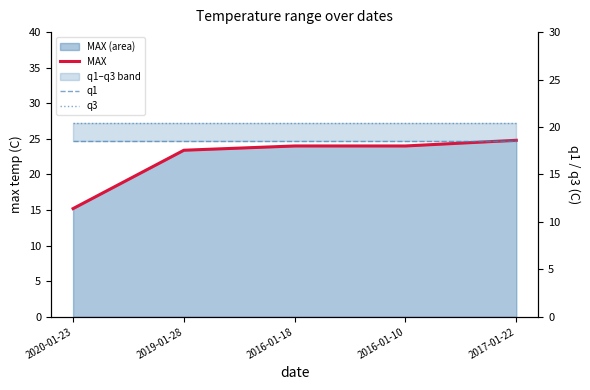

Reading right to left, extract all data points from this chart.

MAX: 2017-01-22=24.8	2016-01-10=24.0	2016-01-18=24.0	2019-01-28=23.4	2020-01-23=15.2
q1: 2017-01-22=18.5	2016-01-10=18.5	2016-01-18=18.5	2019-01-28=18.5	2020-01-23=18.5
q3: 2017-01-22=20.4	2016-01-10=20.4	2016-01-18=20.4	2019-01-28=20.4	2020-01-23=20.4